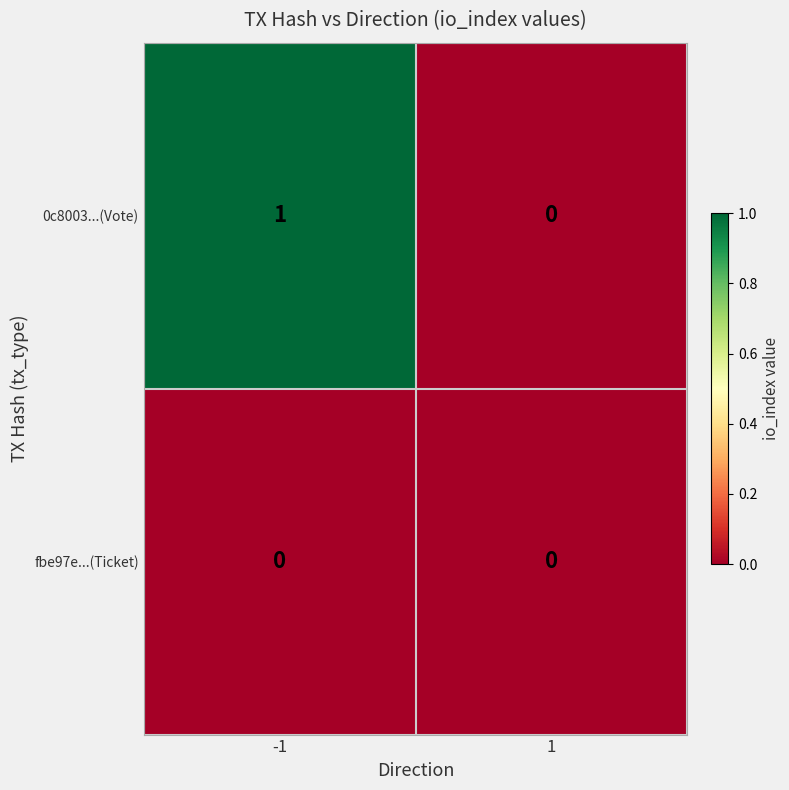

Rank the series by their average value, from lowest to highest.

fbe97e...(Ticket), 0c8003...(Vote)